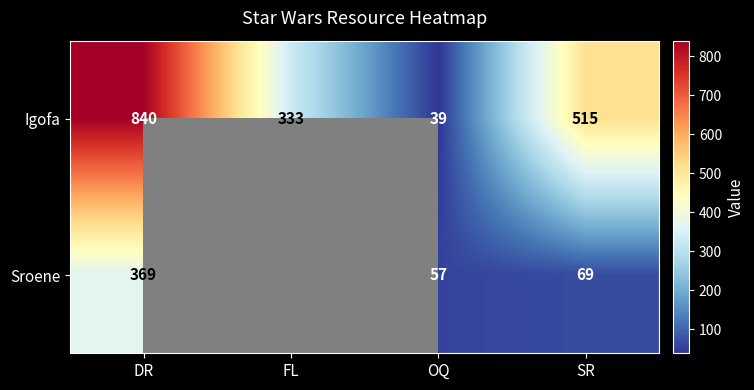

At which label is Igofa closest to 439?

SR